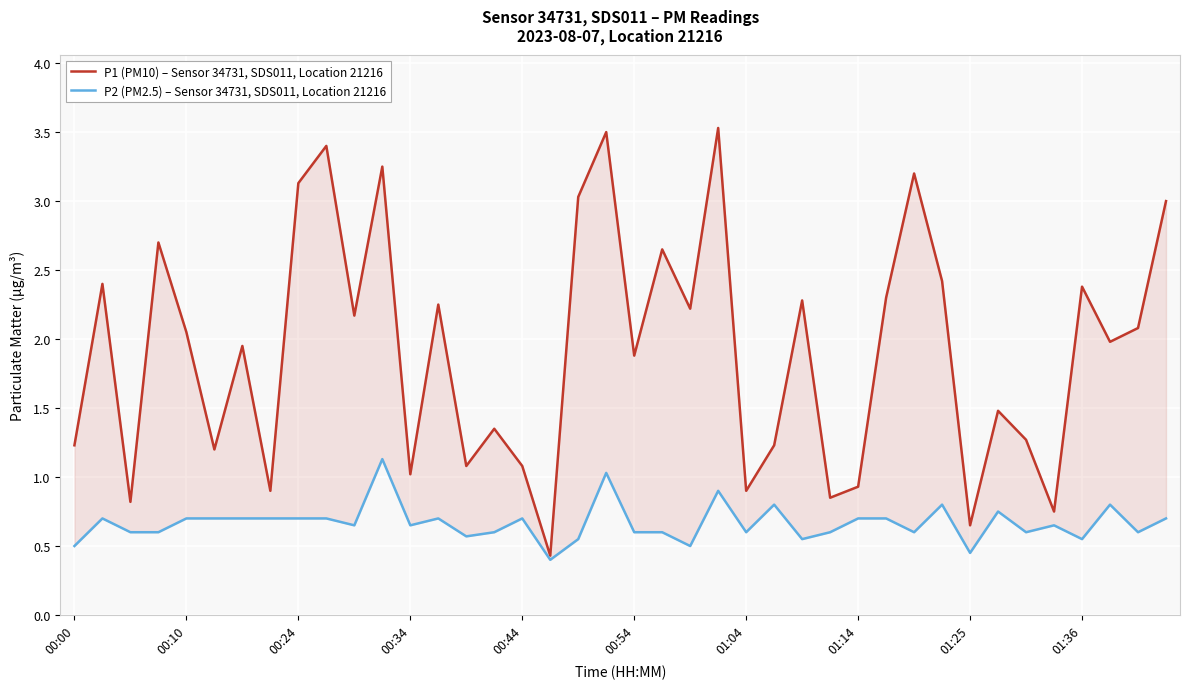

Read the P1 (PM10) – Sensor 34731, SDS011, Location 21216 value at 31.

2.4